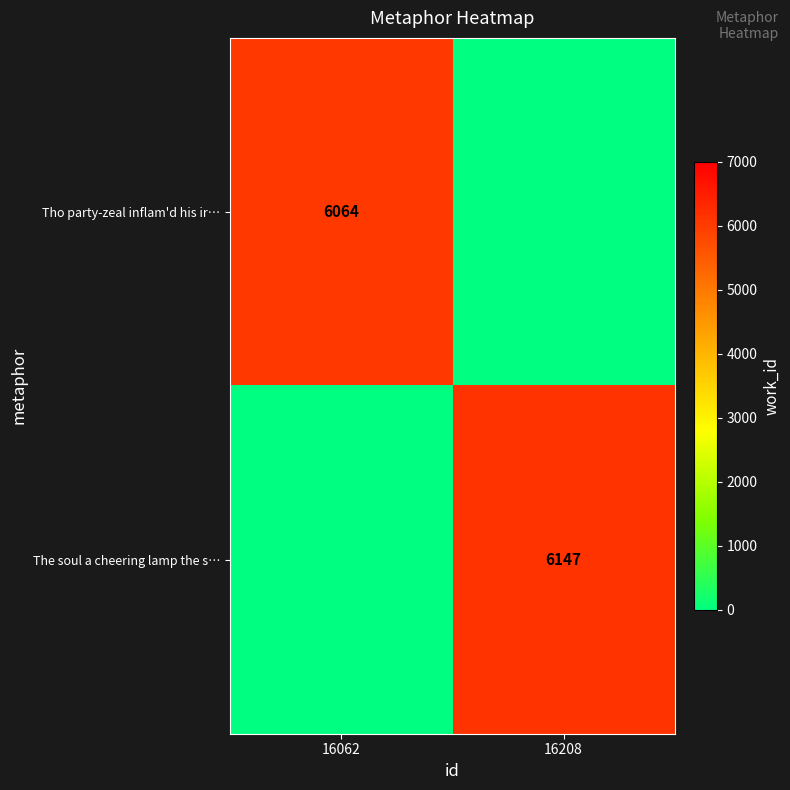

The value of Tho party-zeal inflam'd his ir… at 16062 is 6064. True or false?

True